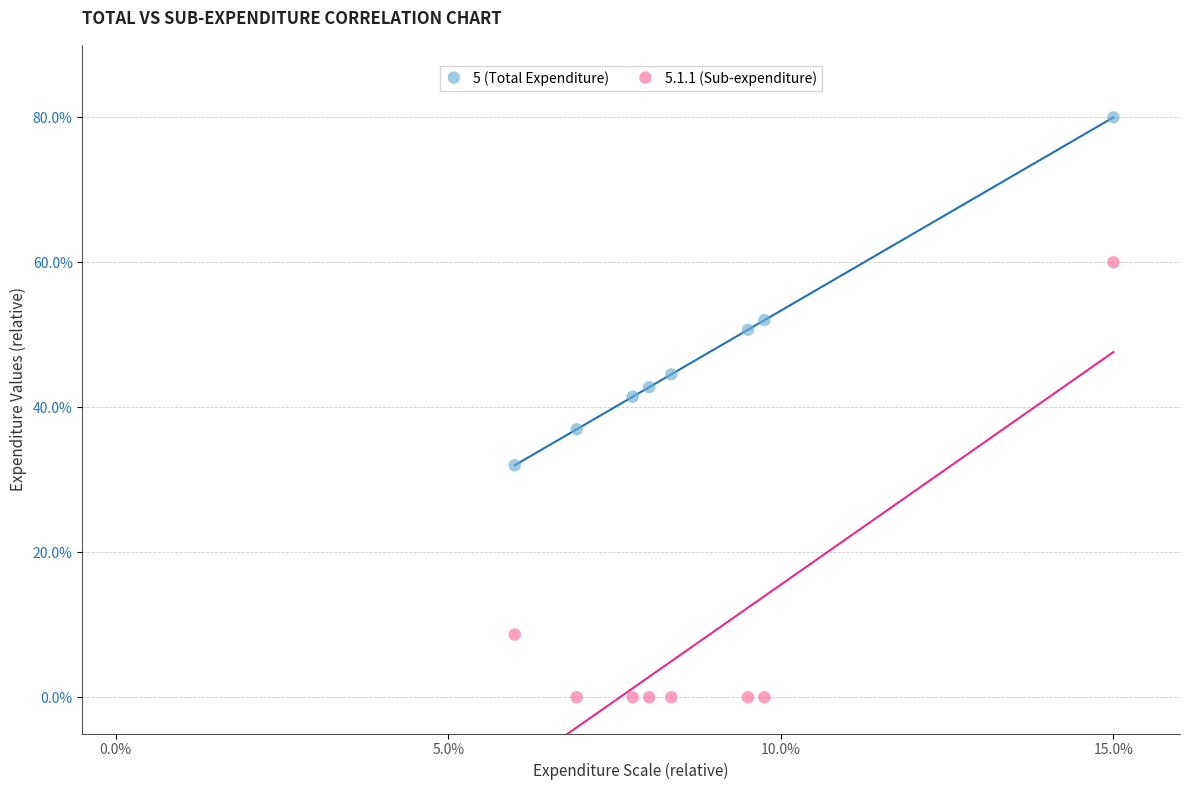

Across all series, what Y value is closest to 40?

41.5